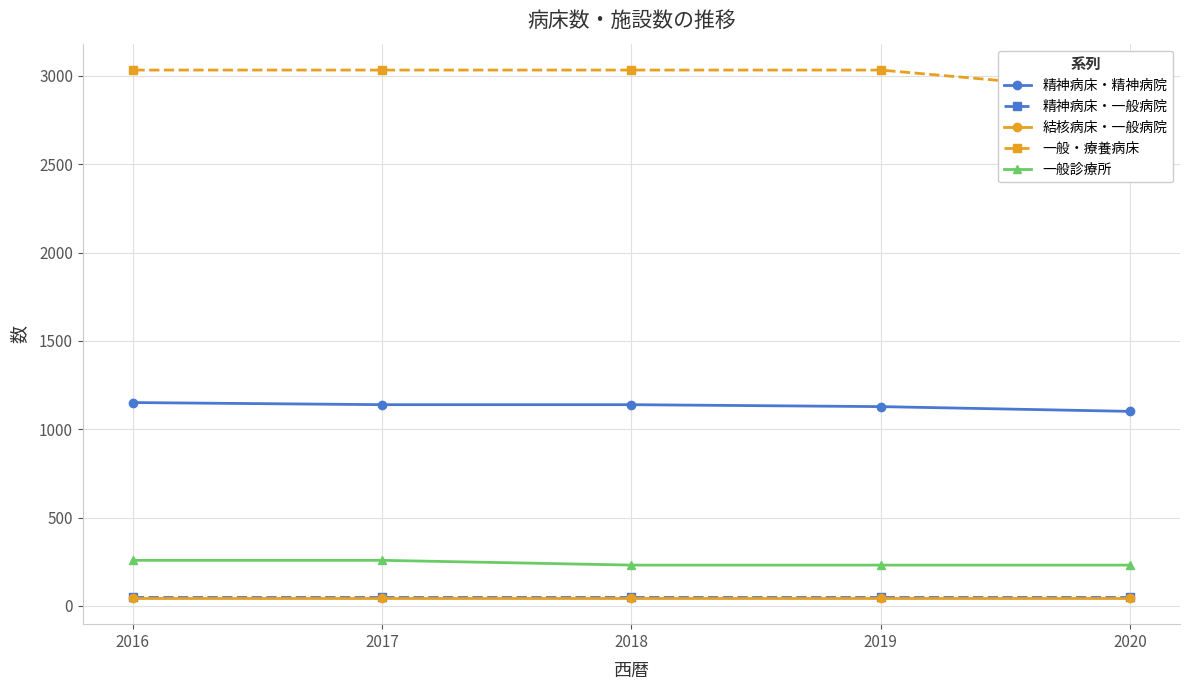

What is the difference between the maximum and minimum values in the 一般・療養病床 series?

124